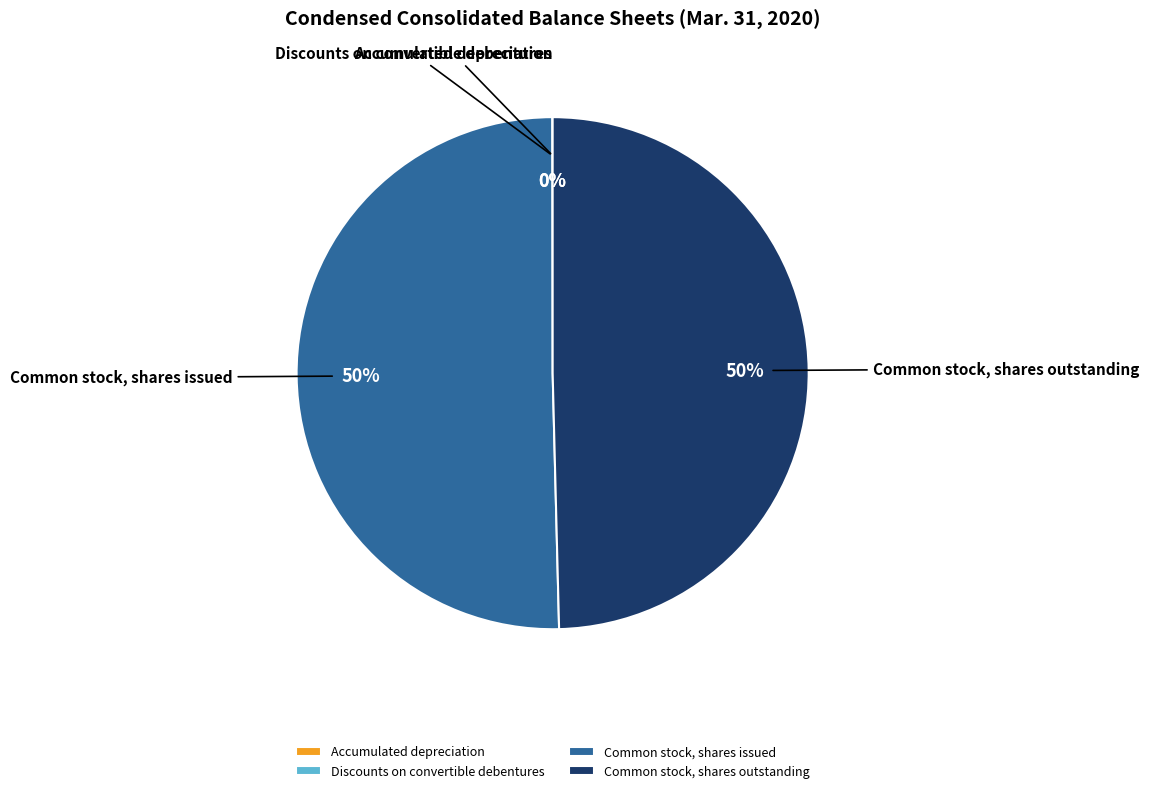

What percentage is the Common stock, shares issued slice, to the nearest percent?

50%